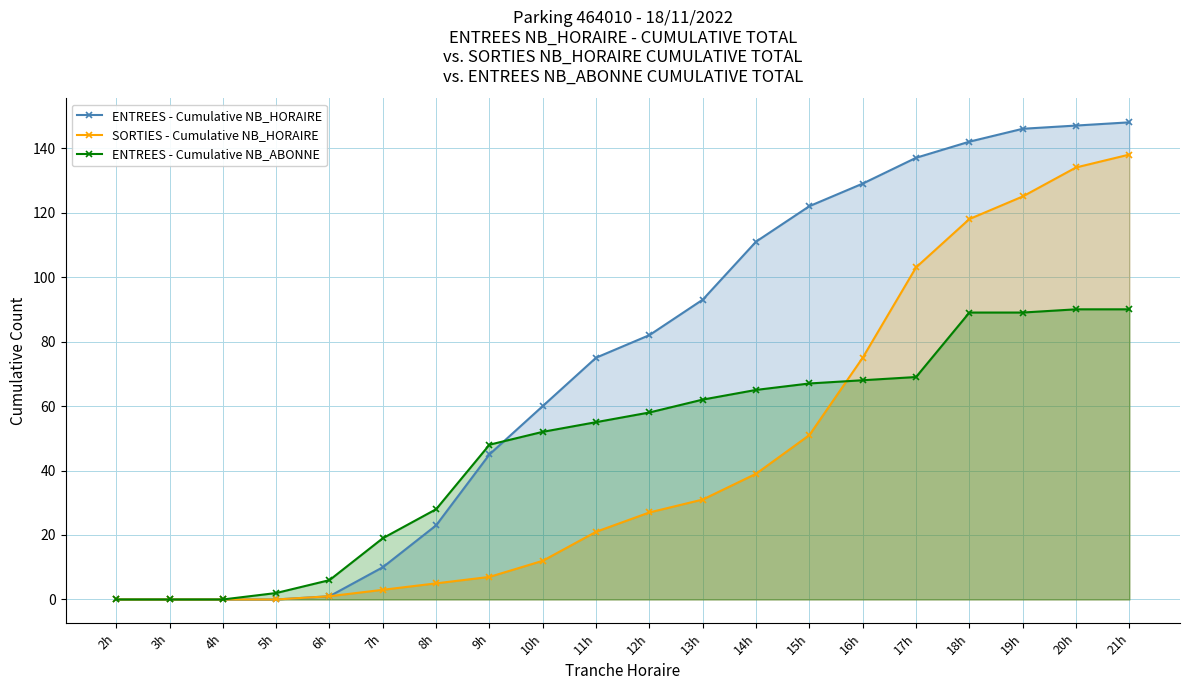

At which category is the sum across all series the highest?

21h